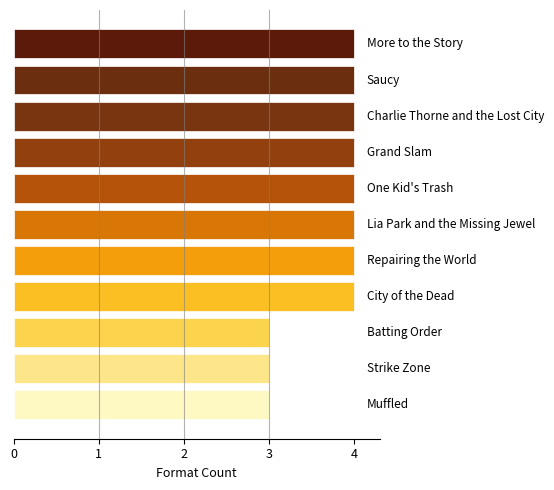

What is the minimum value shown in the chart?

3